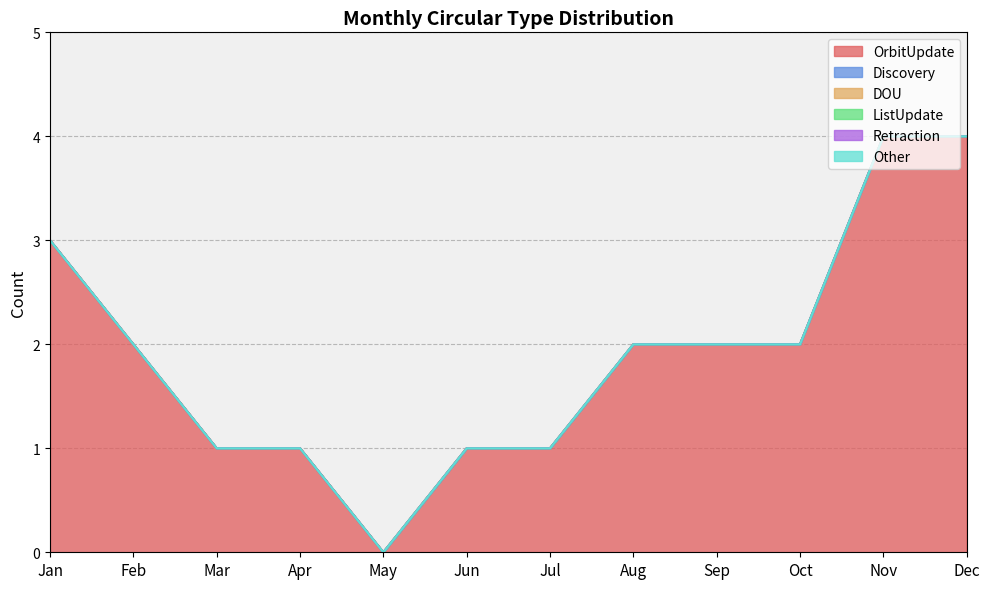

Between Jan and Oct, which series saw the biggest shift?

OrbitUpdate